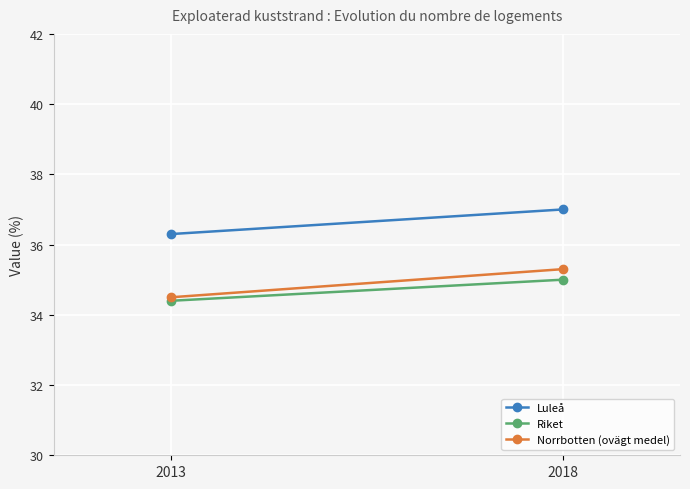

At how many categories does at least one series exceed 36?

2